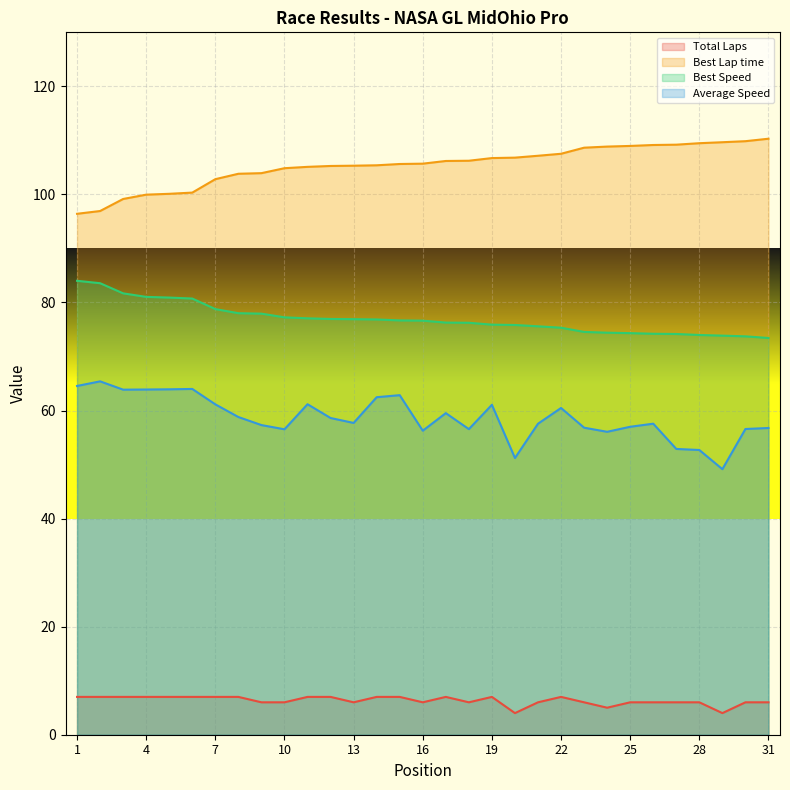

Which series has the largest range (max minus min)?

Average Speed